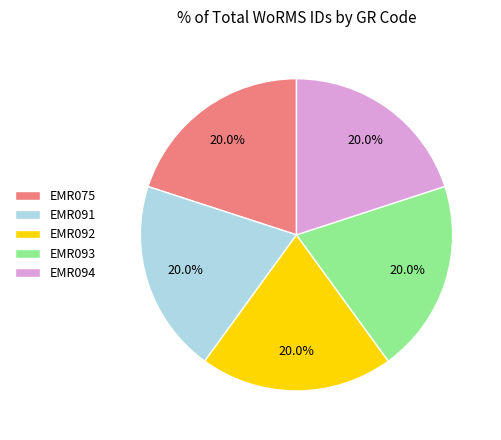

To the nearest percent, what portion does EMR094 represent?

20%